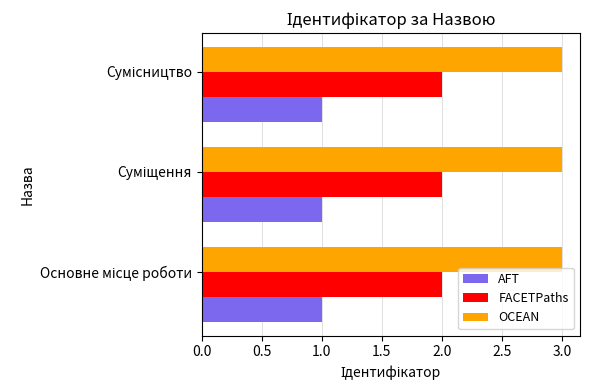

What is the sum of all FACETPaths values?

6